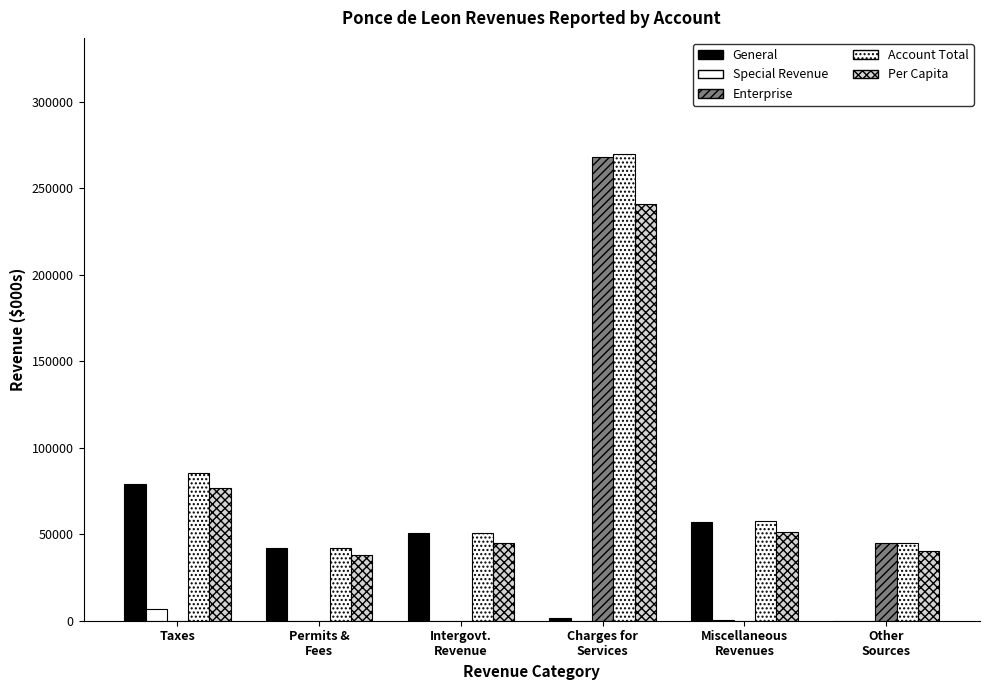

Count the number of categories in the chart.

6